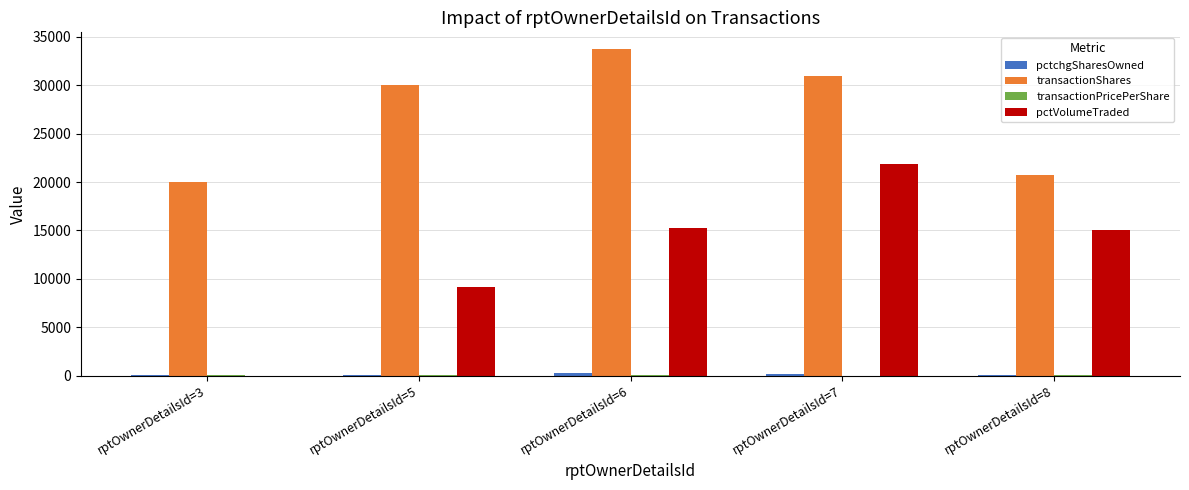

Between rptOwnerDetailsId=5 and rptOwnerDetailsId=8, which series saw the biggest shift?

transactionShares